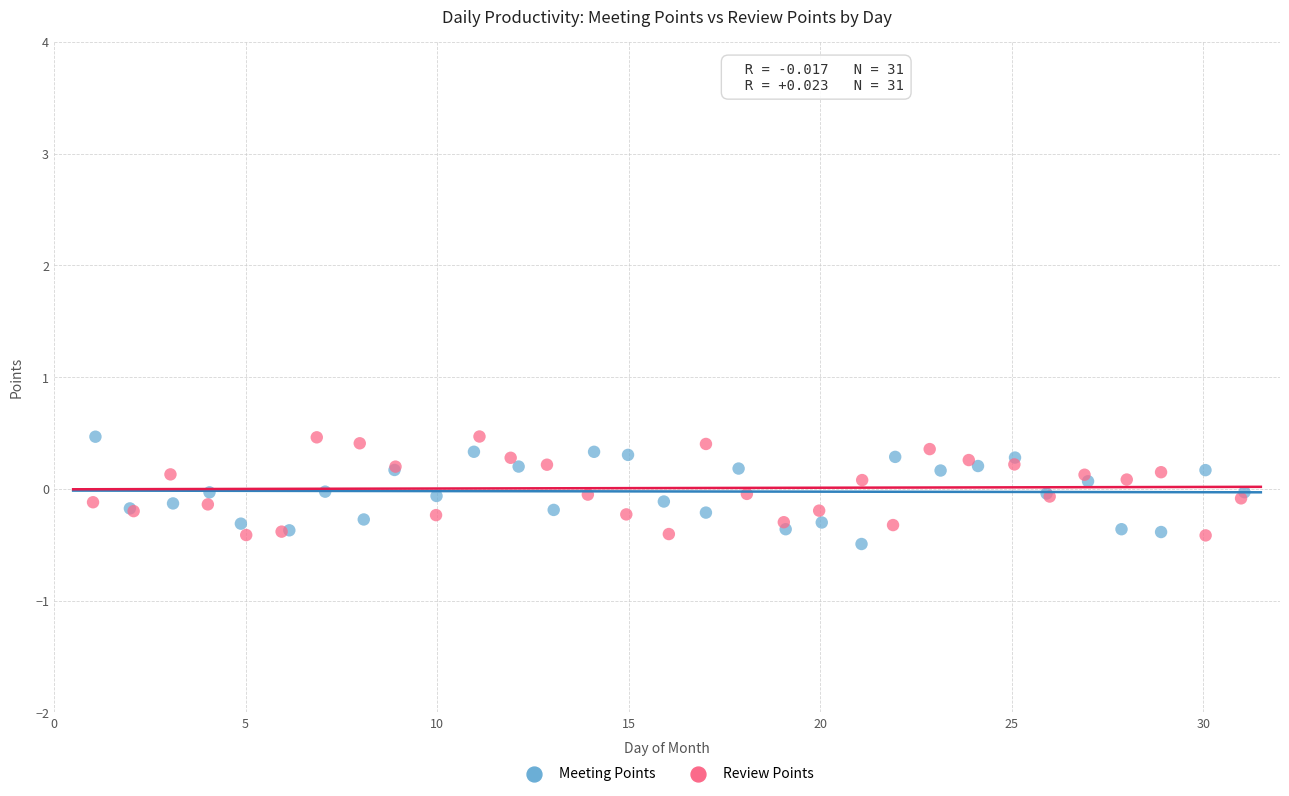

What are all the series names shown in the legend?

Meeting Points, Review Points